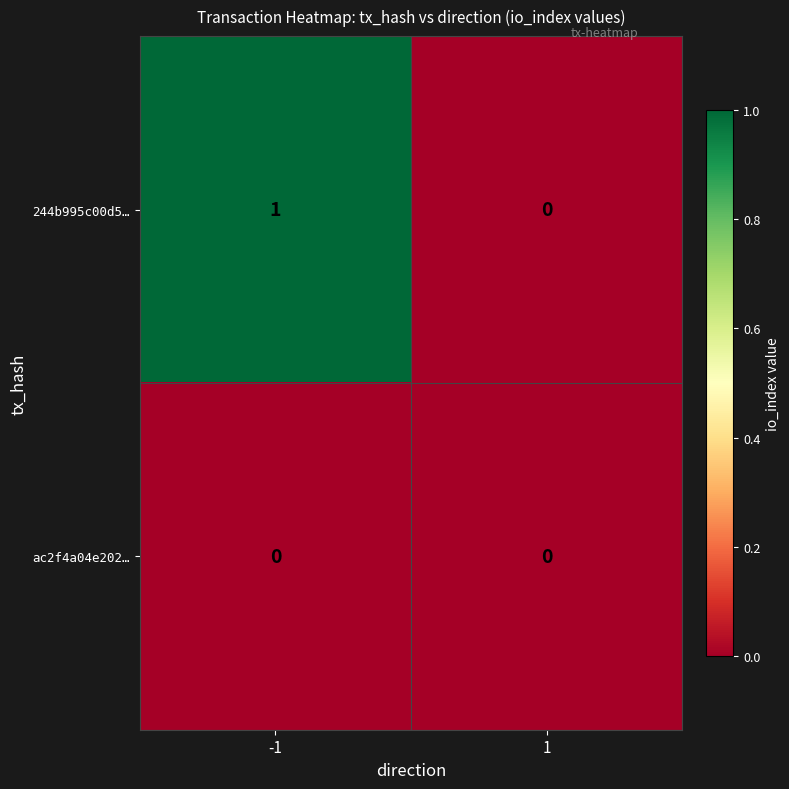

The value of ac2f4a04e202… at 1 is 0. True or false?

True